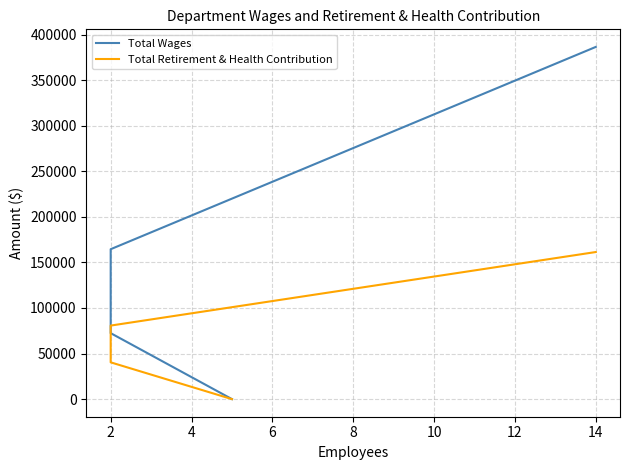

How many distinct data groups are displayed?

2